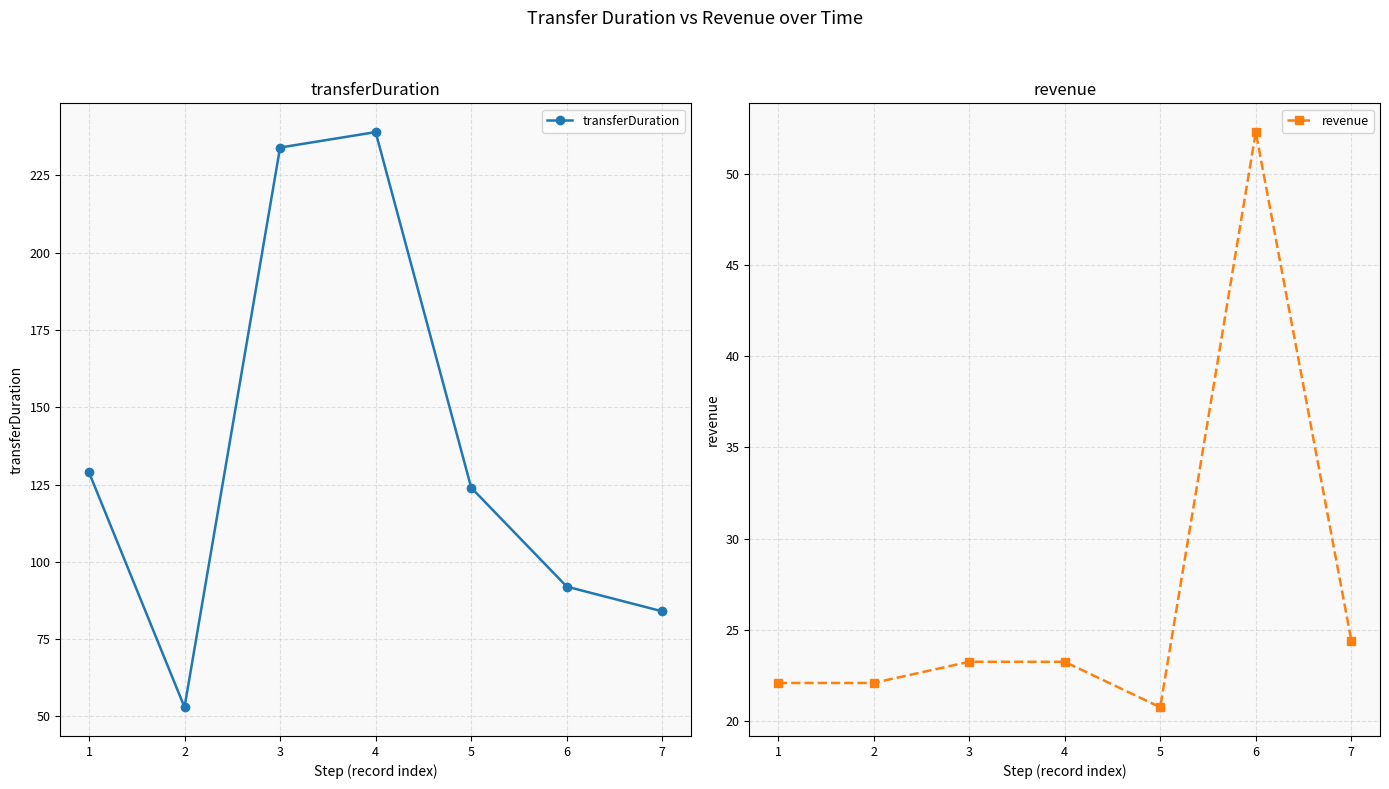

At which label is transferDuration closest to 146?

1